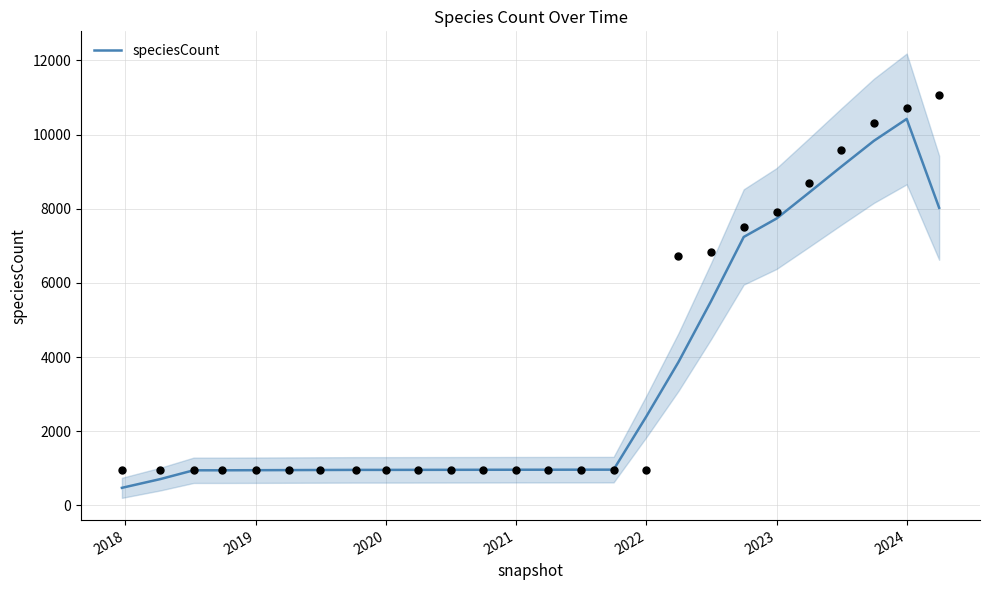

At which label does speciesCount reach its peak?

2024